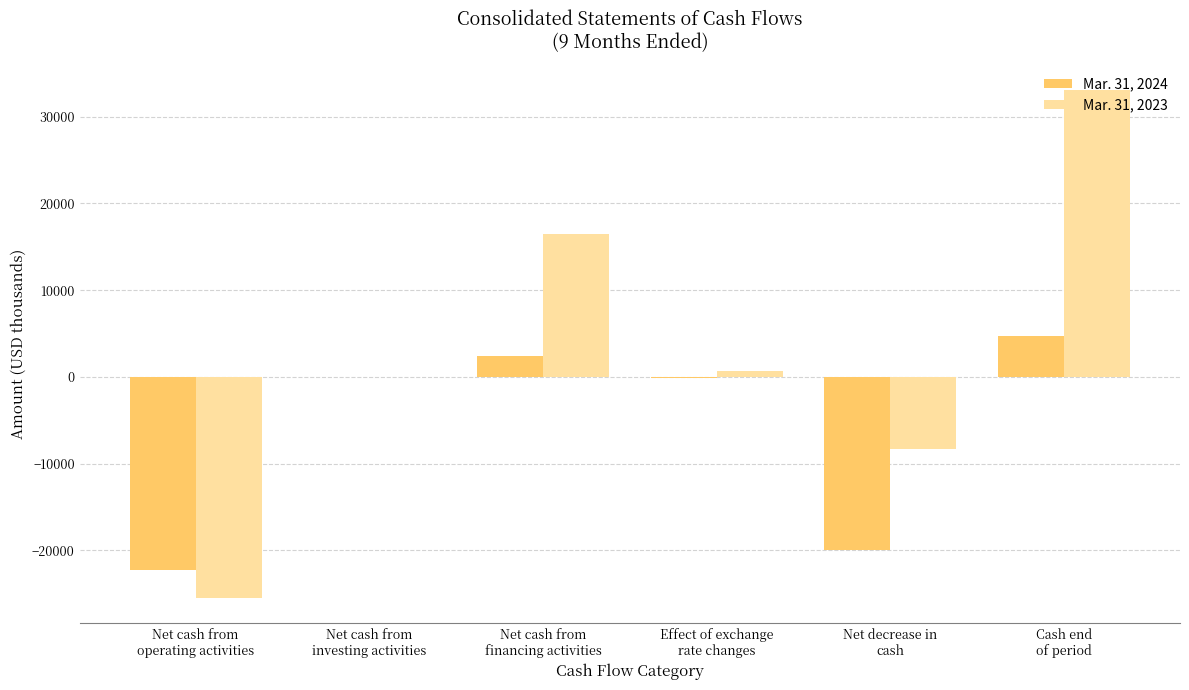

Which series has the largest total across all categories?

Mar. 31, 2023